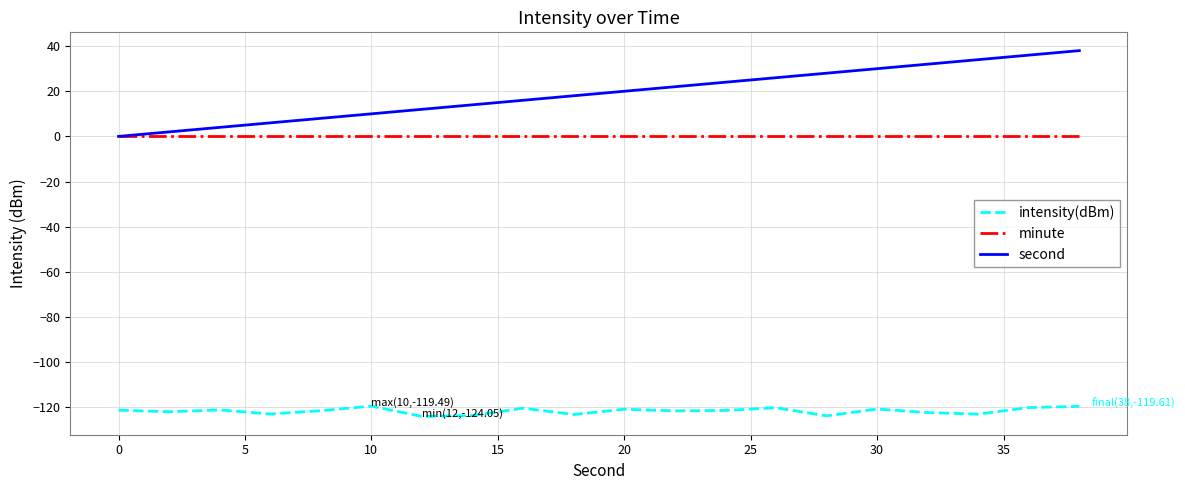

List the series in order of their peak value, highest first.

second, minute, intensity(dBm)